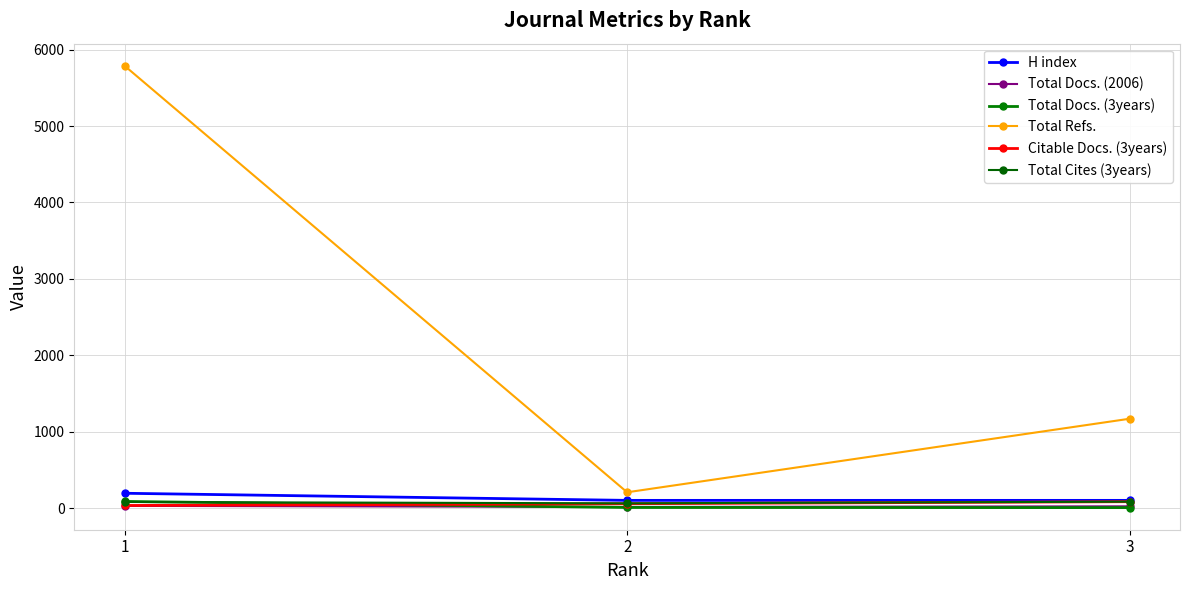

The value of Total Docs. (2006) at 3 is 22. True or false?

True